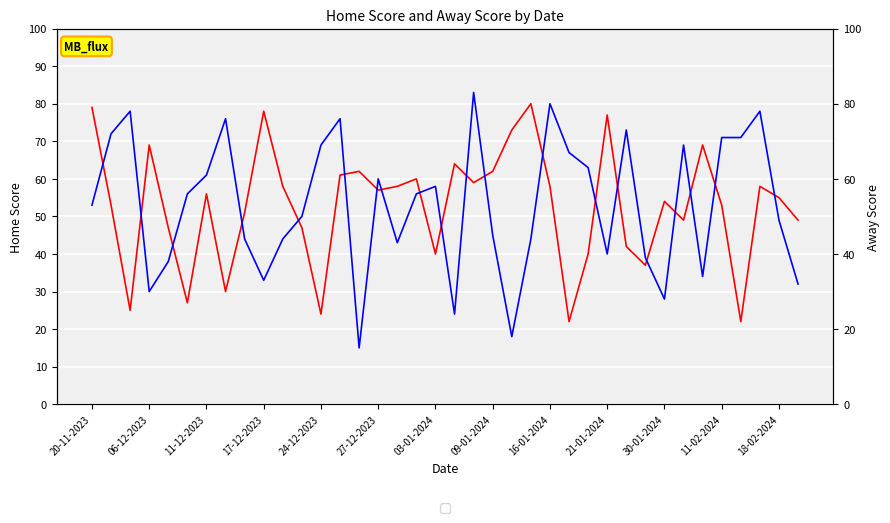

Is this an area chart (filled region under the line)?

No